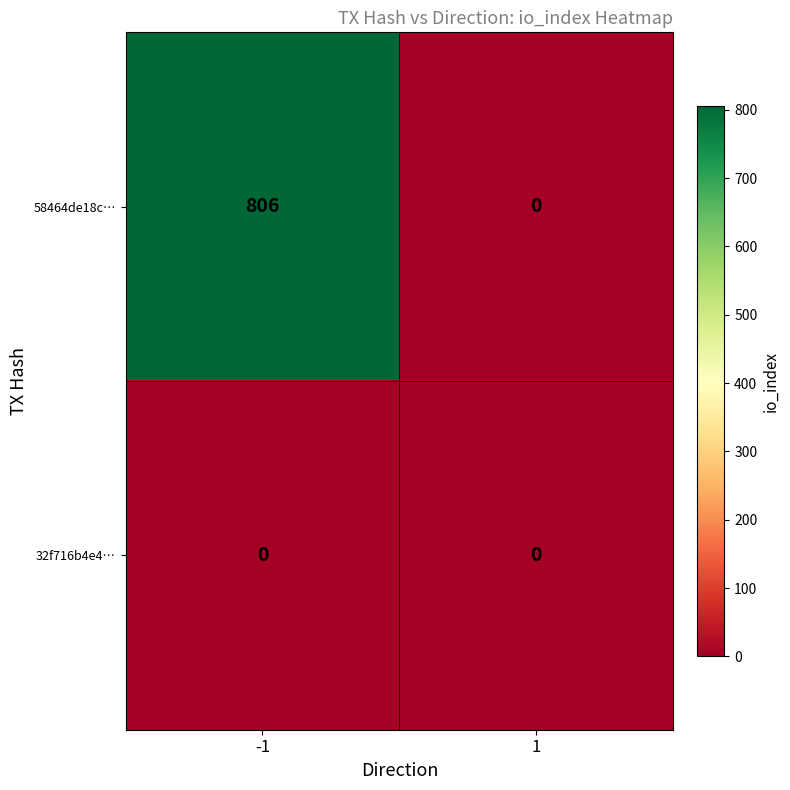

At which category is the sum across all series the highest?

-1